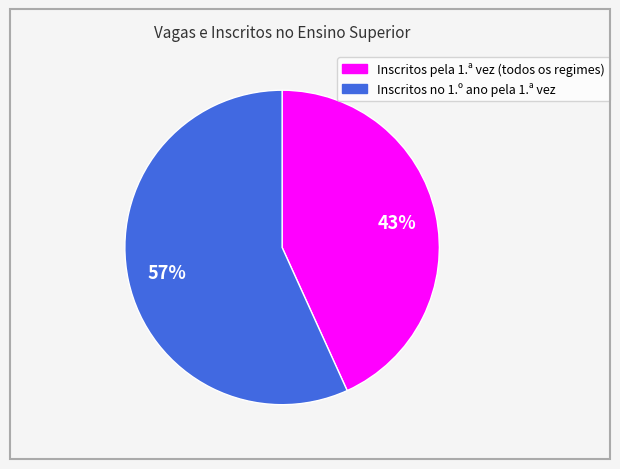

To the nearest percent, what portion does Inscritos no 1.º ano pela 1.ª vez represent?

57%